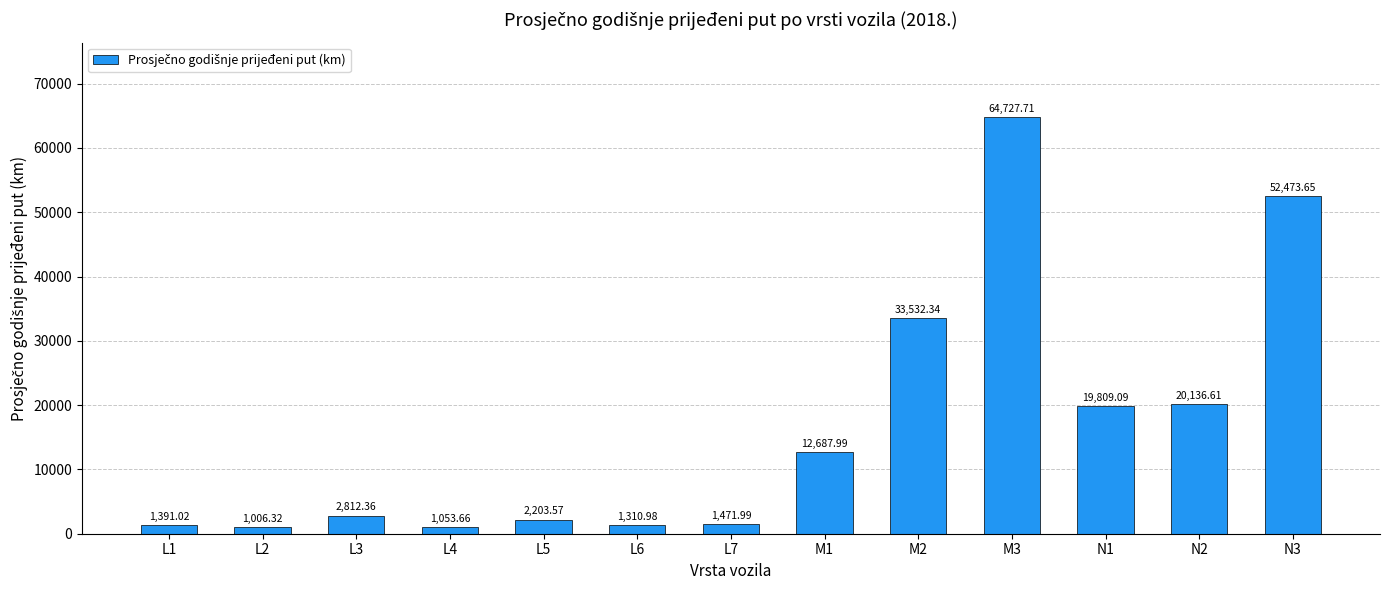

What is the sum of all values?

214617.3